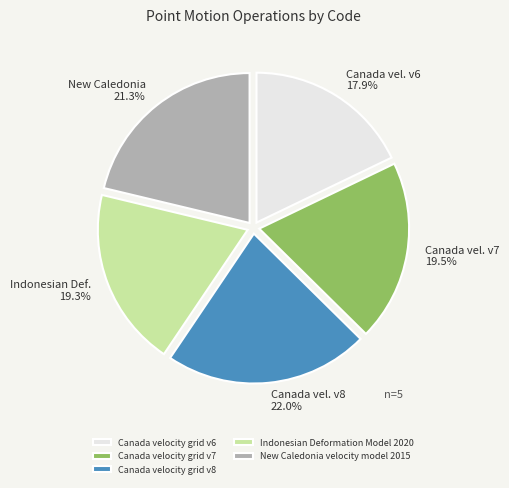

Is Canada velocity grid v6 the majority of the pie?

No